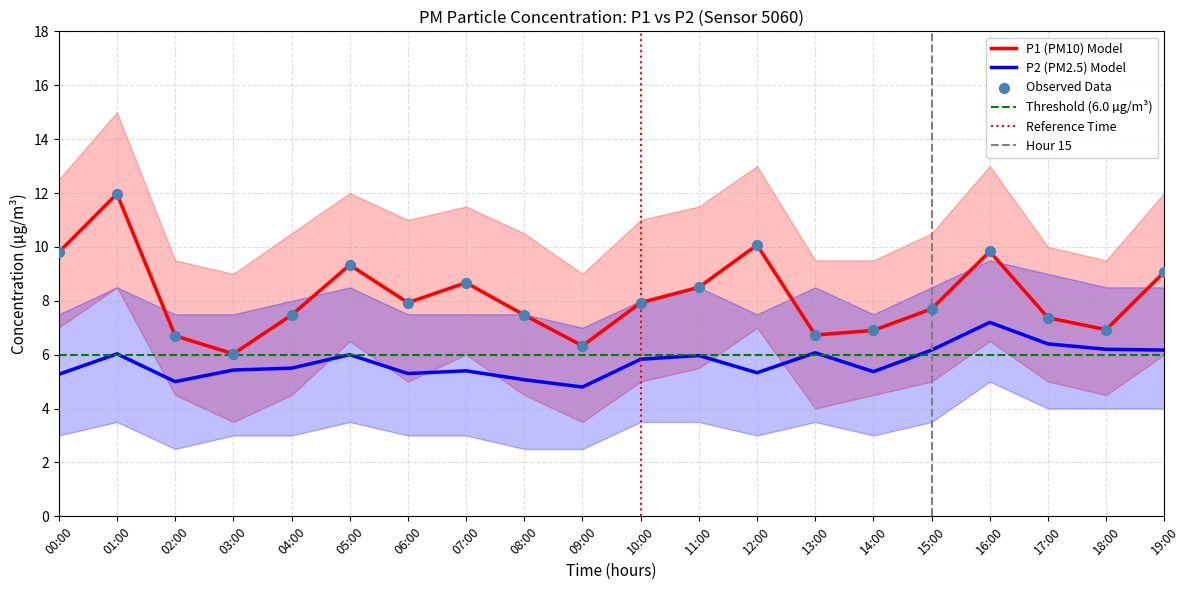

Which series has the widest spread of Y values?

P1